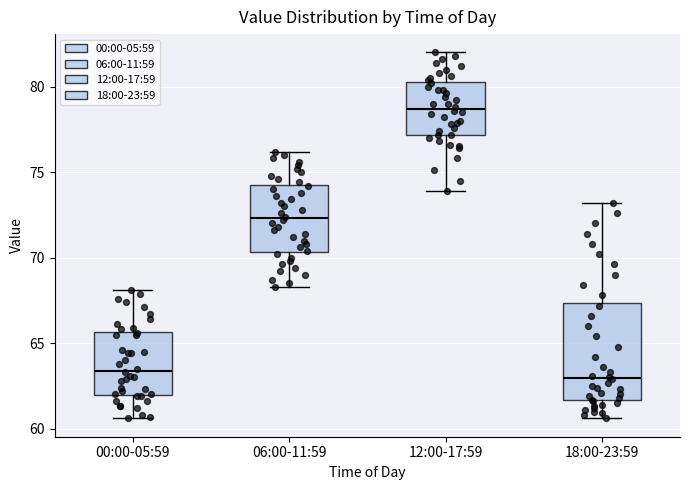

Comparing the boxes themselves (not the whiskers), which one is the tallest?

18:00-23:59